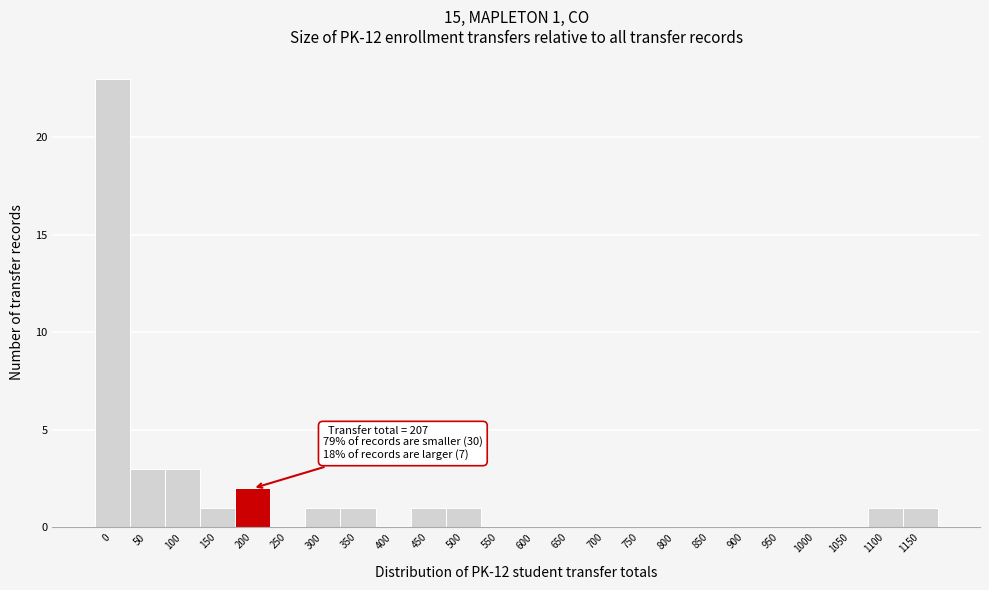

Reading left to right, transcribe all the data shown in this chart.

0=23	50=3	100=3	150=1	200=2	250=0	300=1	350=1	400=0	450=1	500=1	550=0	600=0	650=0	700=0	750=0	800=0	850=0	900=0	950=0	1000=0	1050=0	1100=1	1150=1